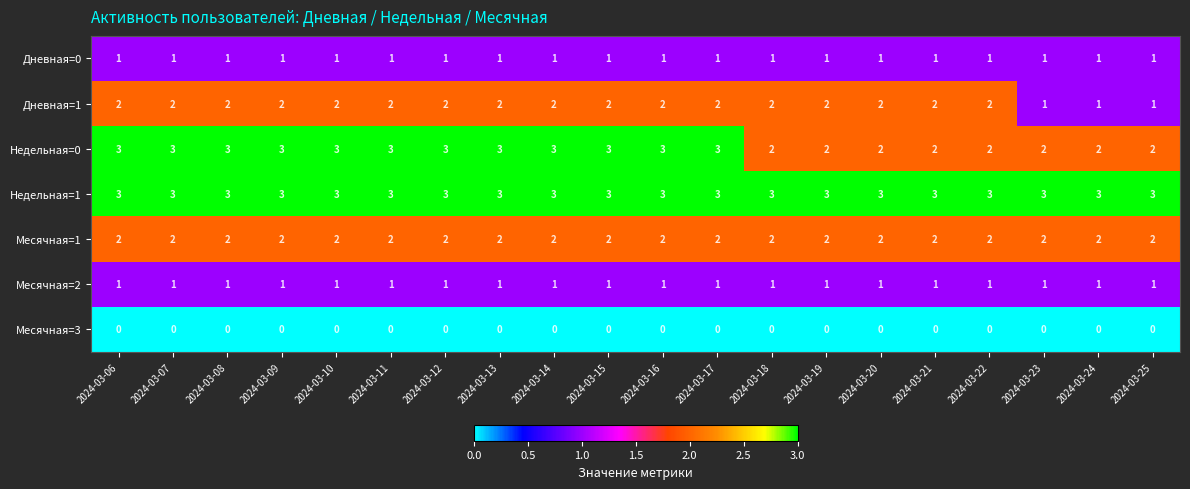

Is the value of Недельная=0 at 2024-03-15 greater than the value of Месячная=2 at 2024-03-24?

Yes